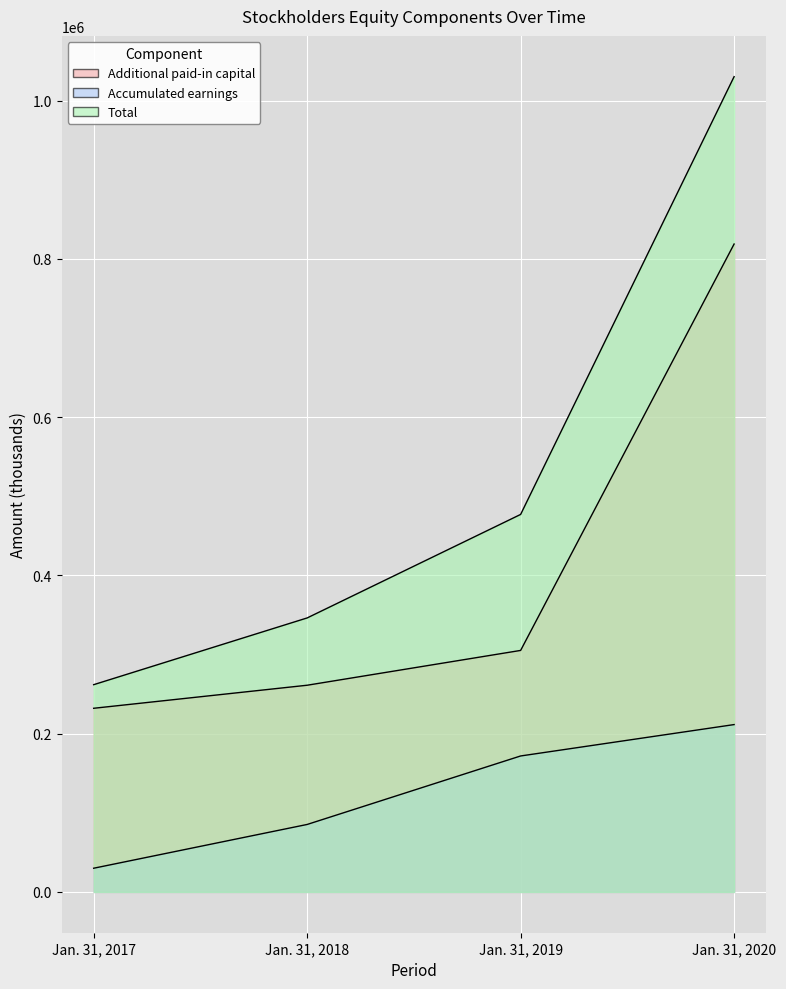

The Total series shows 1374746 at Jan. 31, 2020. True or false?

False